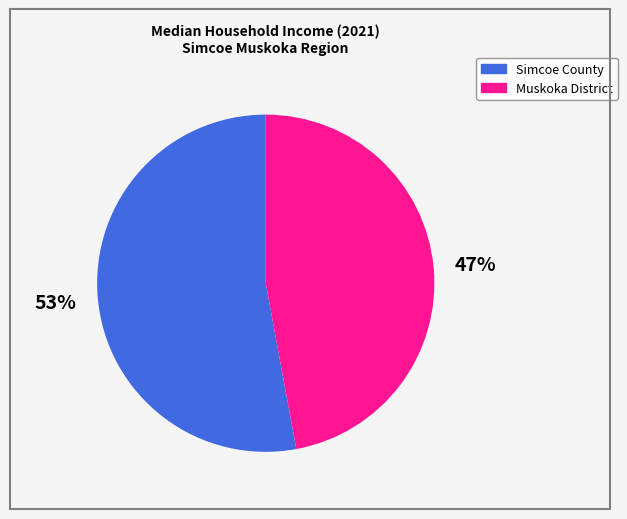

To the nearest percent, what portion does Muskoka District represent?

47%